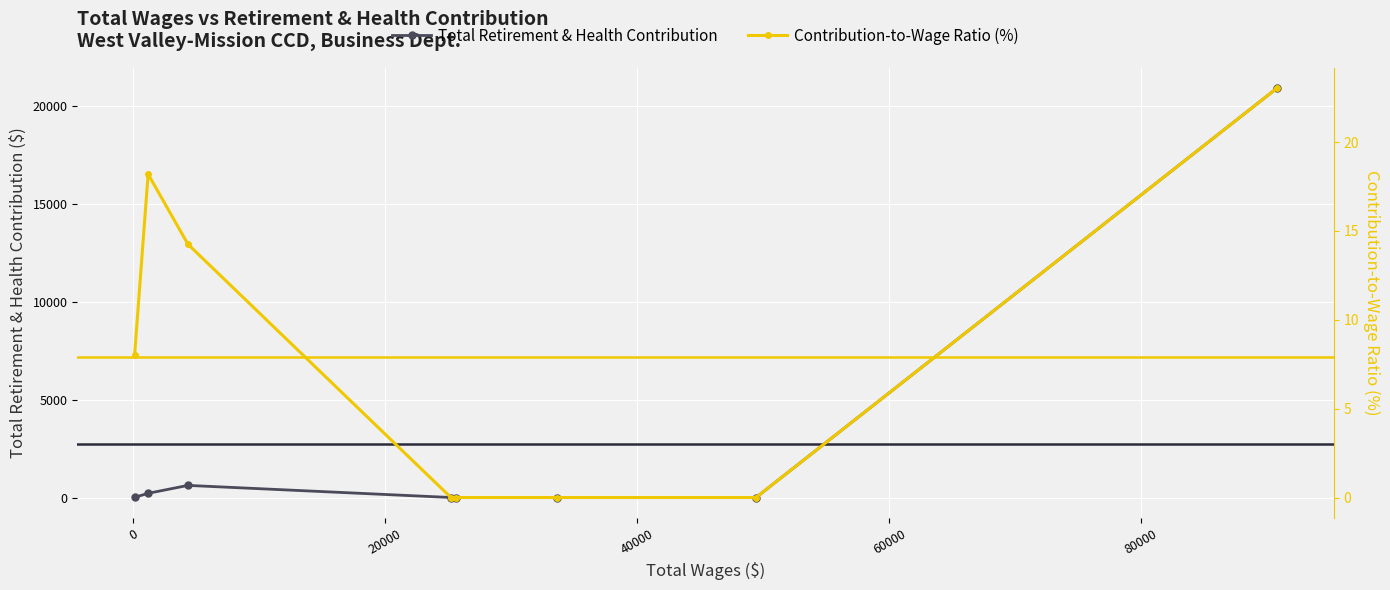

True or false: Total Retirement & Health Contribution has more than 2 points higher than both neighbors.

False